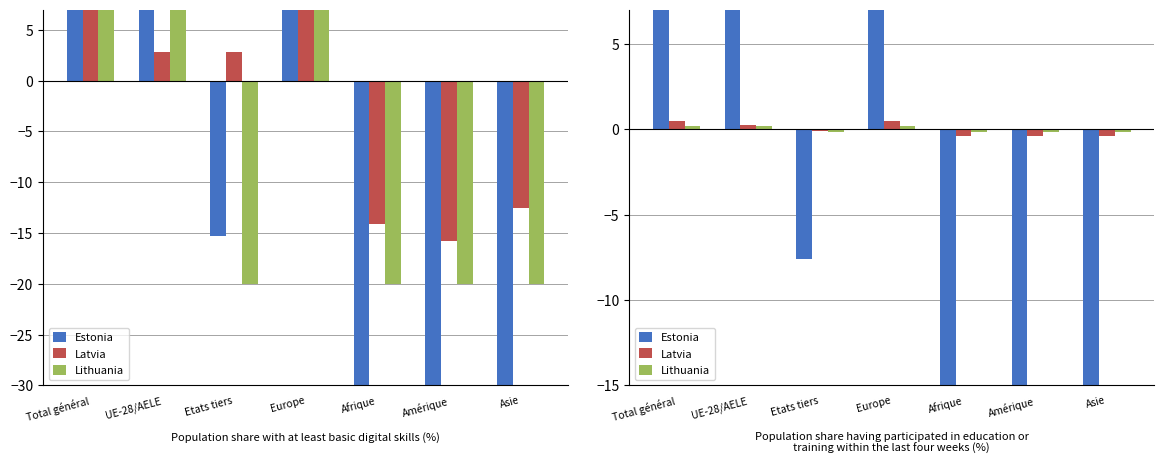

At Amérique, list the series in order from largest to smallest.

Lithuania, Latvia, Estonia